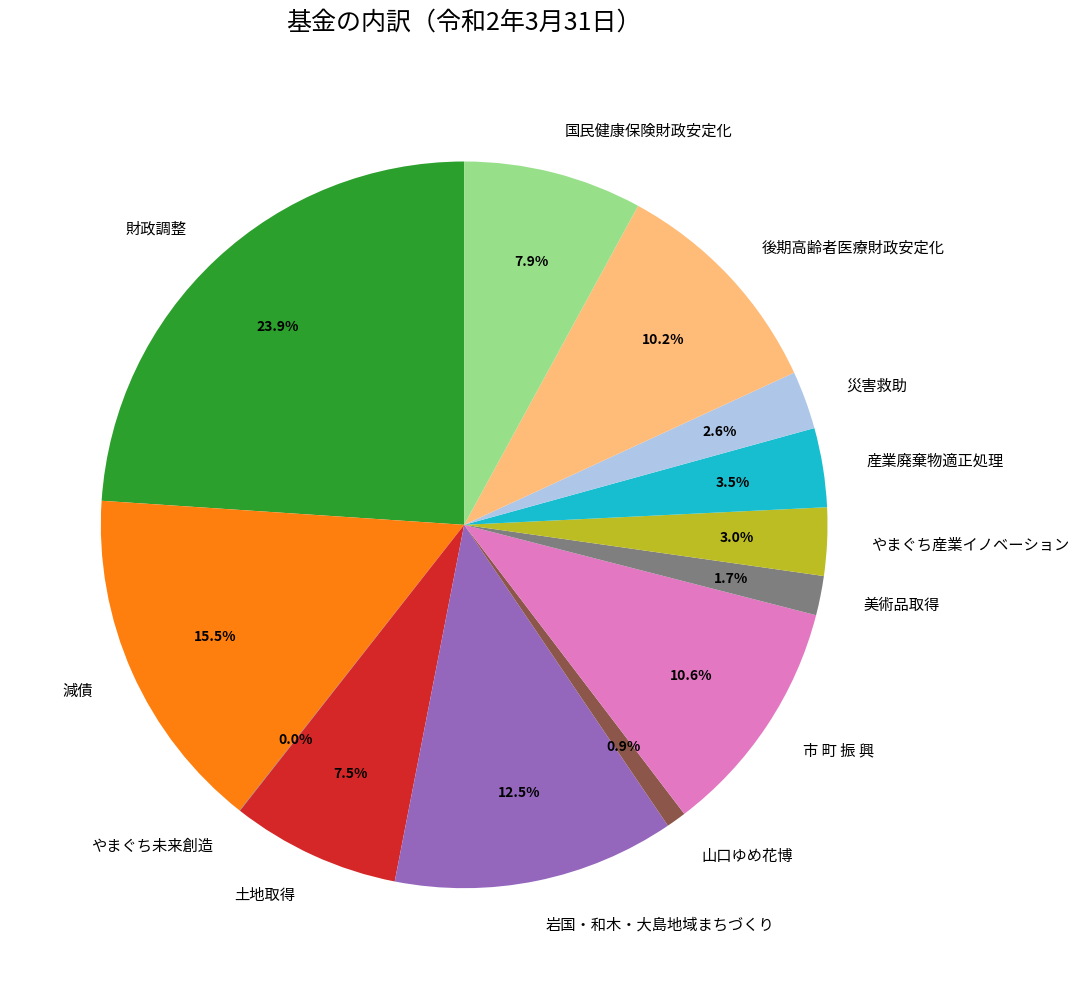

Which category has the biggest portion of the pie?

財政調整